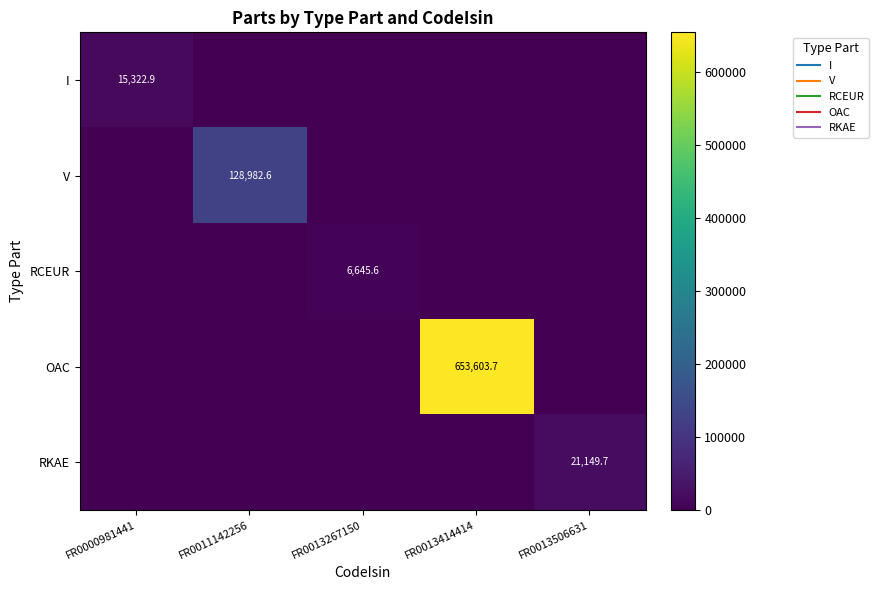

Which series changed the most between FR0013267150 and FR0013506631?

RKAE